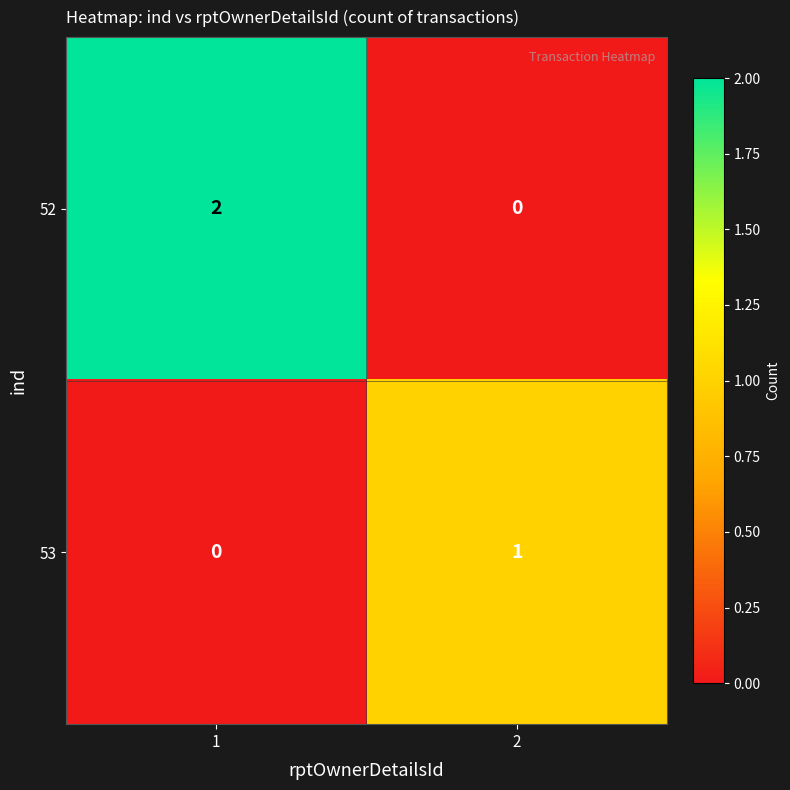

Reading left to right, extract all data points from this chart.

52: 1=2	2=0
53: 1=0	2=1